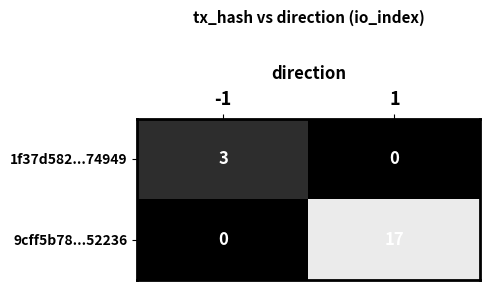

What is the spread (max minus min) of values at -1?

3